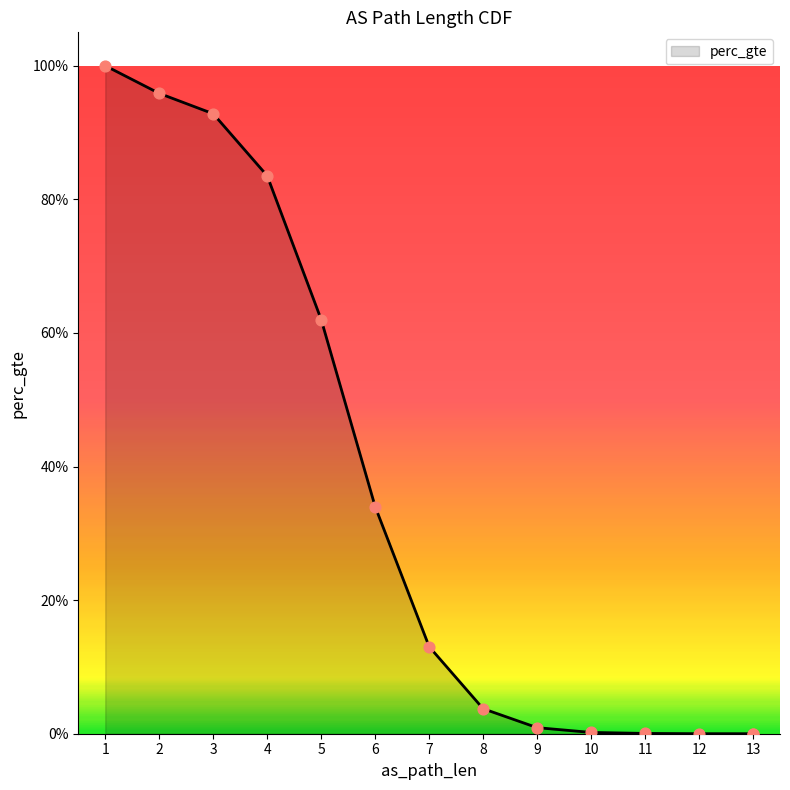

Which has a higher value, 5 or 6?

5